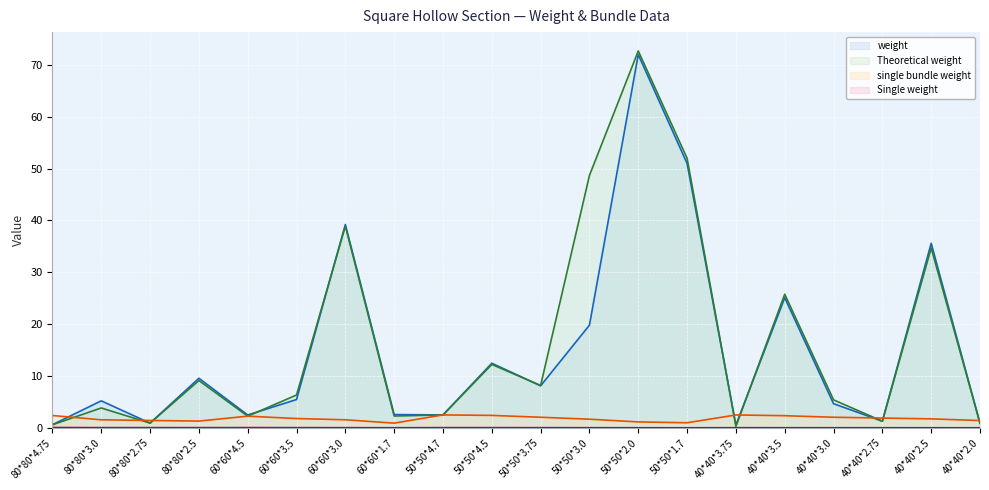

At how many categories does at least one series exceed 9?

8